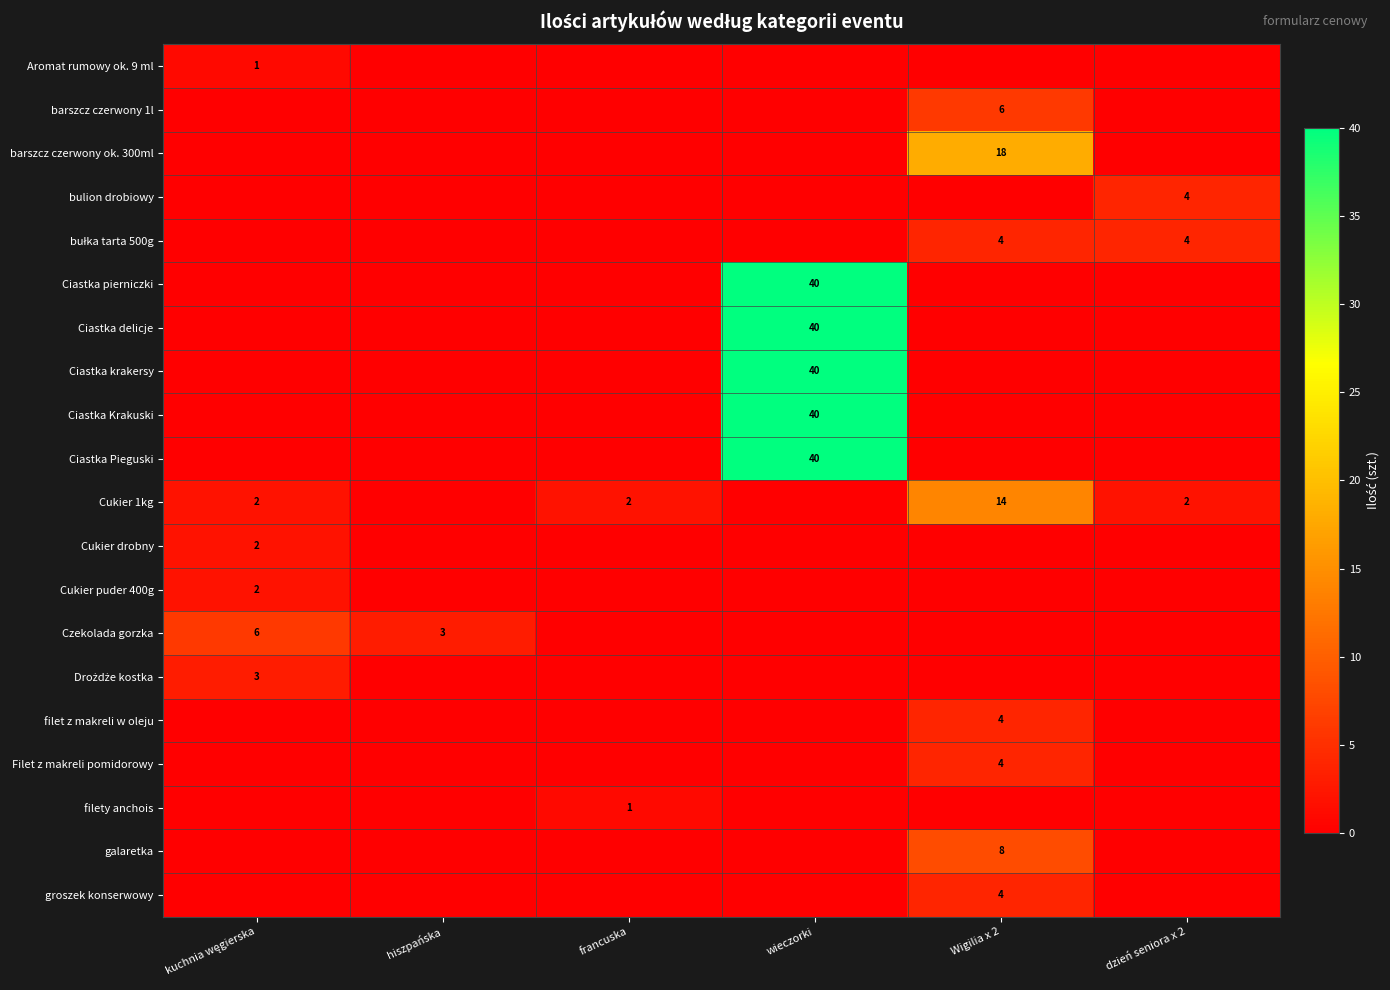

True or false: Cukier 1kg has a value of 3 at francuska.

False